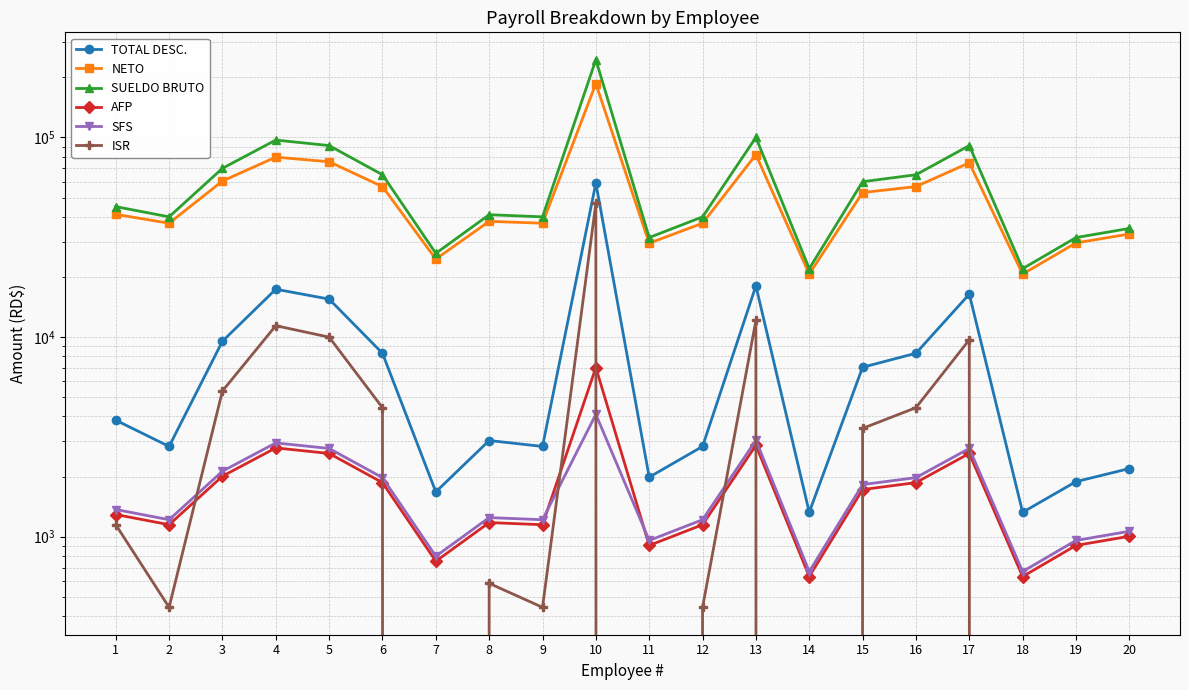

At how many categories does at least one series exceed 13365?

20